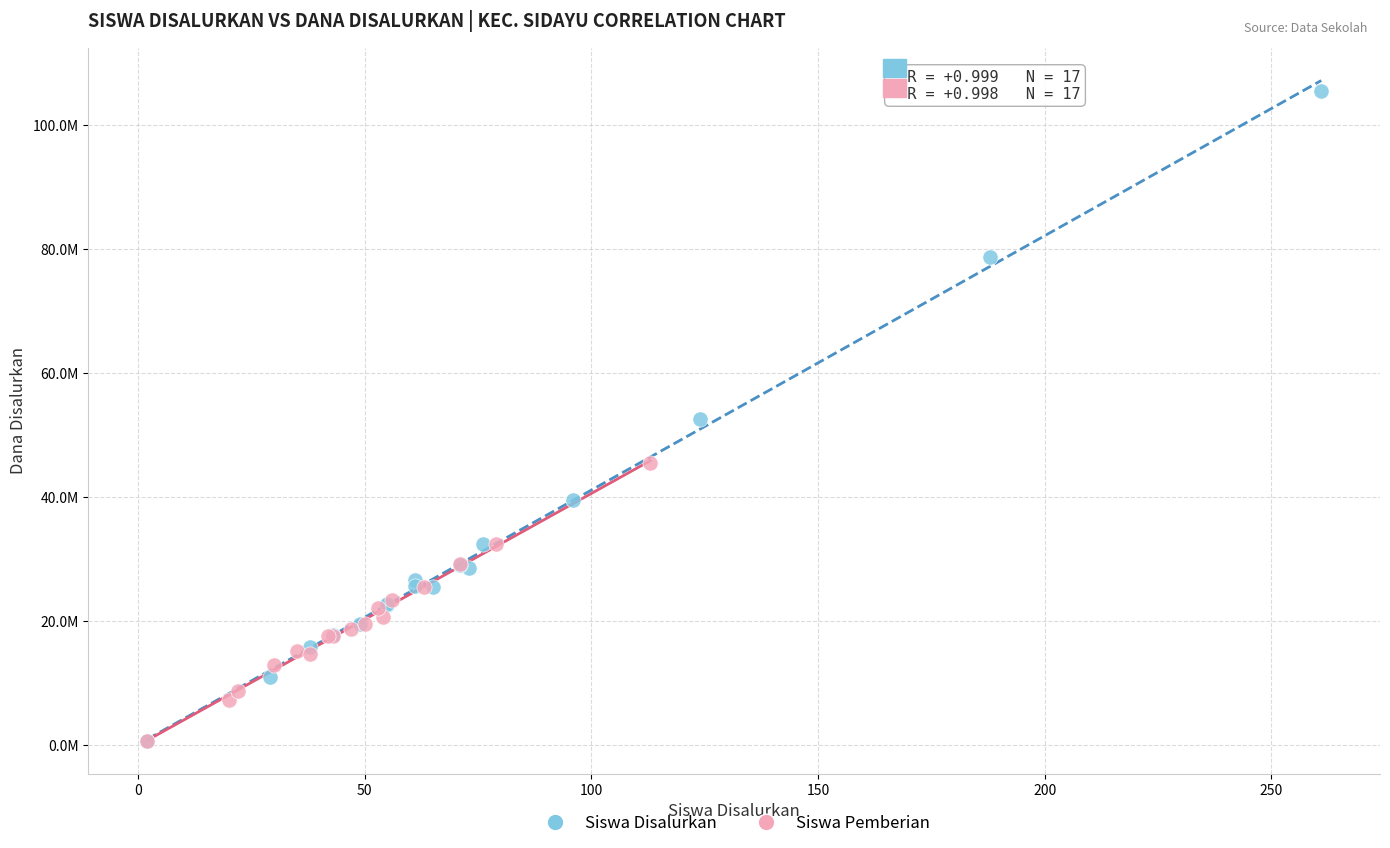

What are all the series names shown in the legend?

Siswa Disalurkan, Siswa Pemberian